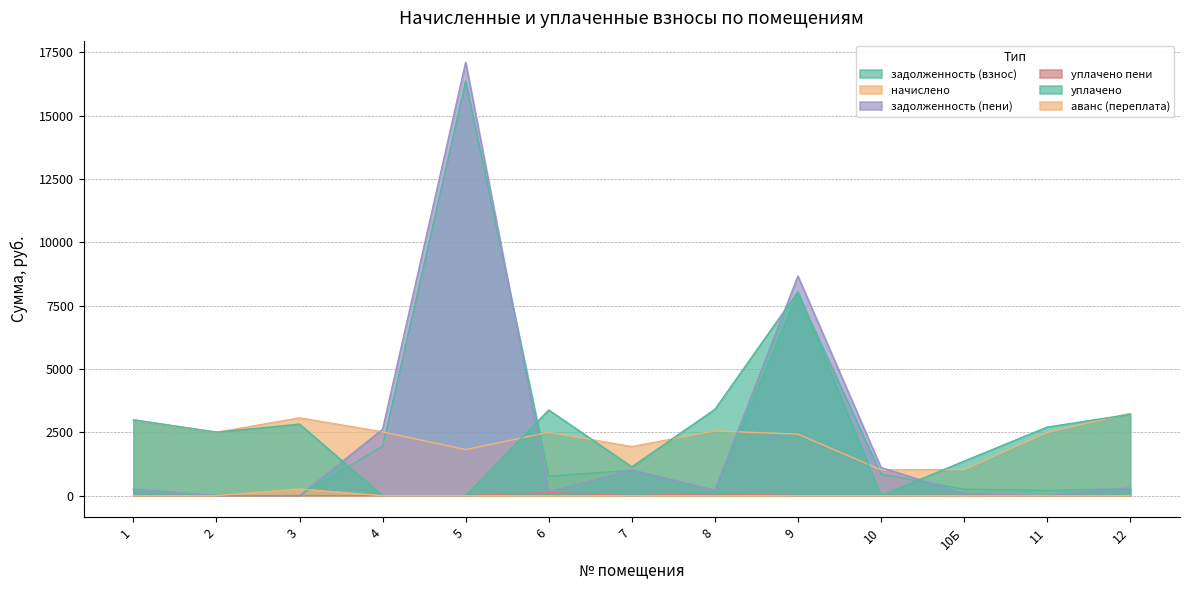

Does the chart have visible grid lines?

Yes